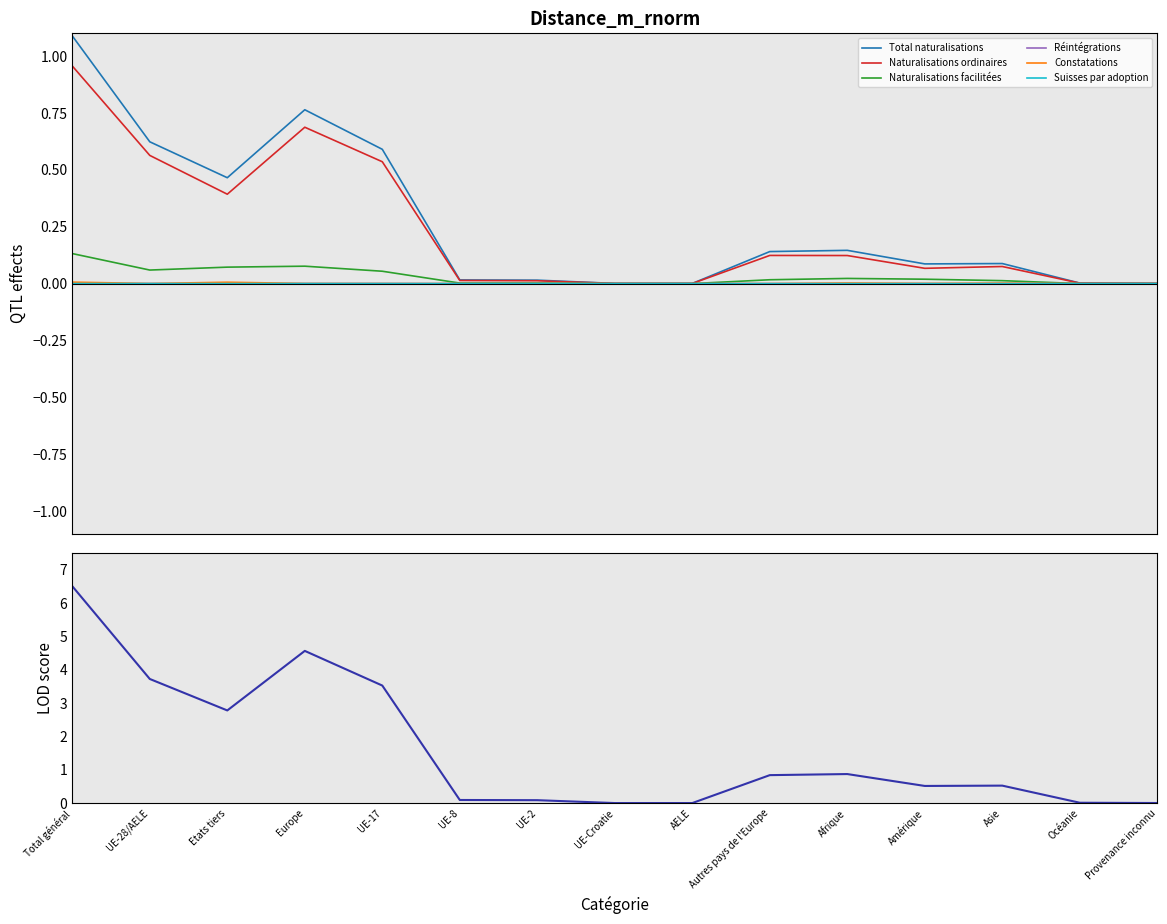

True or false: Suisses par adoption and Réintégrations cross at least once.

False